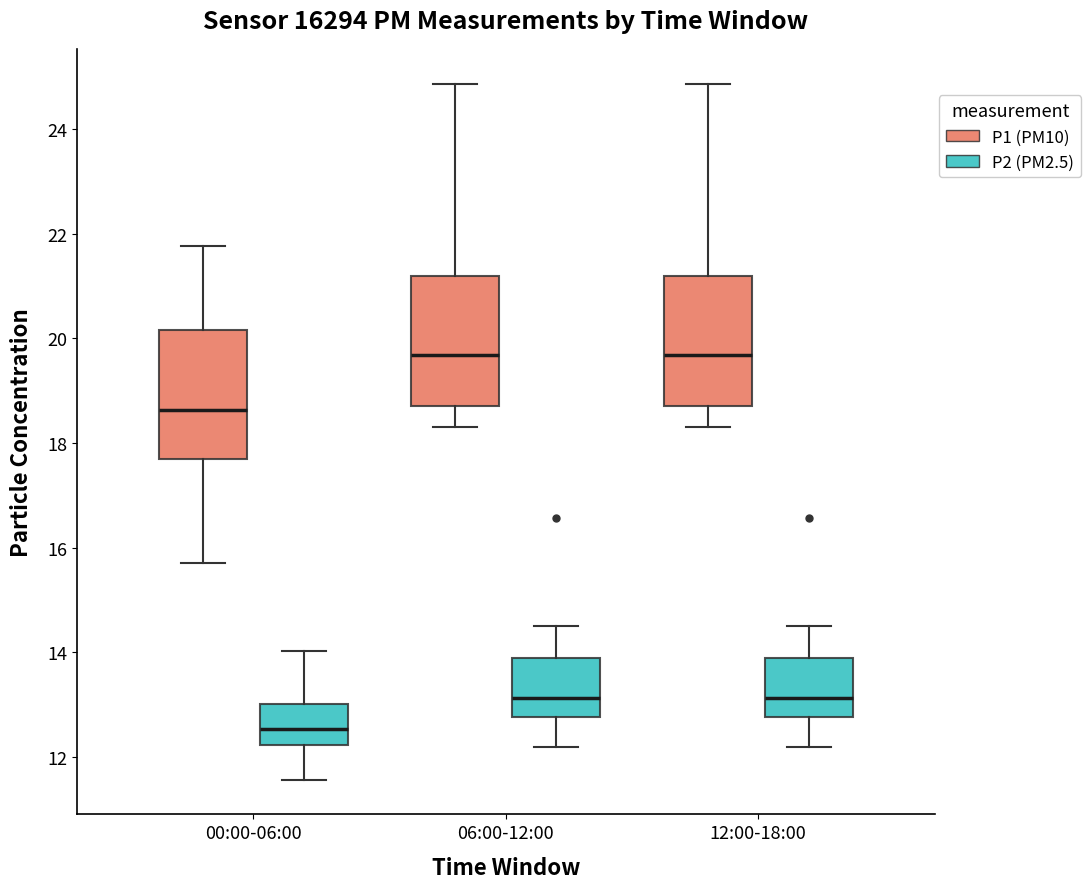

Where does the lower whisker of the box for 00:00-06:00 (P2 (PM2.5)) end on the y-axis? The values are not printed on the chart, so give them approximately, as read against the axis.

11.6